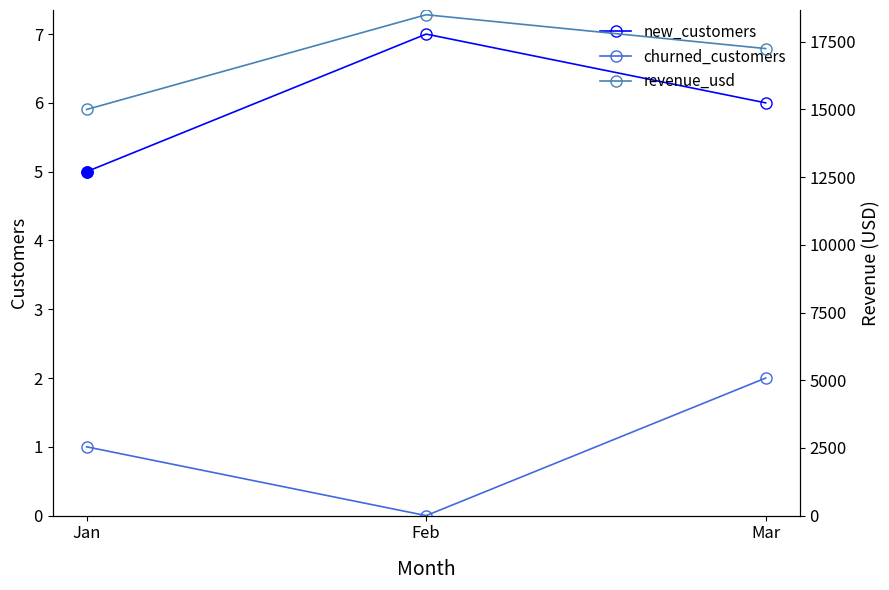

Reading left to right, list all the values displayed in this chart.

new_customers: Jan=5	Feb=7	Mar=6
churned_customers: Jan=1	Feb=0	Mar=2
revenue_usd: Jan=15000	Feb=18500	Mar=17250